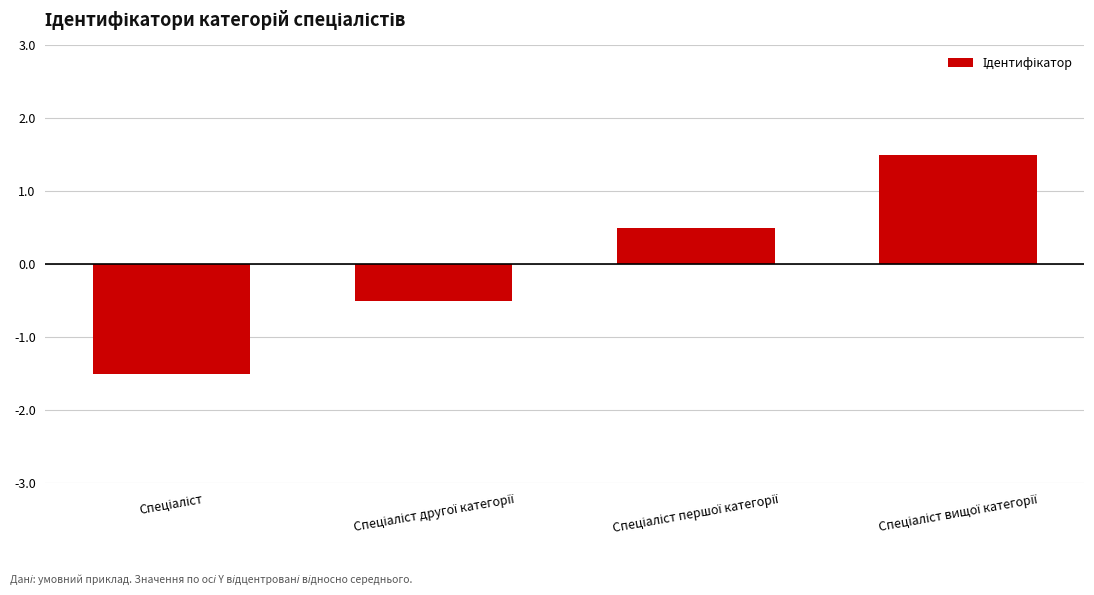

What is the maximum value shown in the chart?

1.5